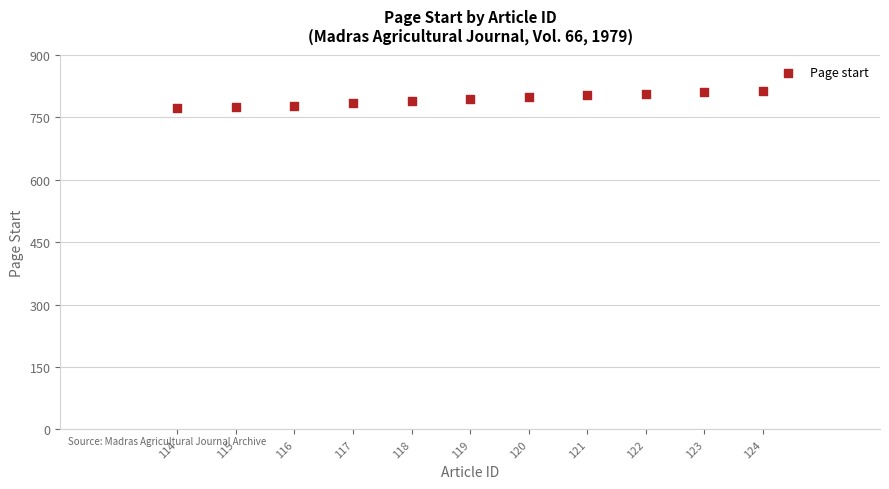

What is the range of X values (max minus min)?

10